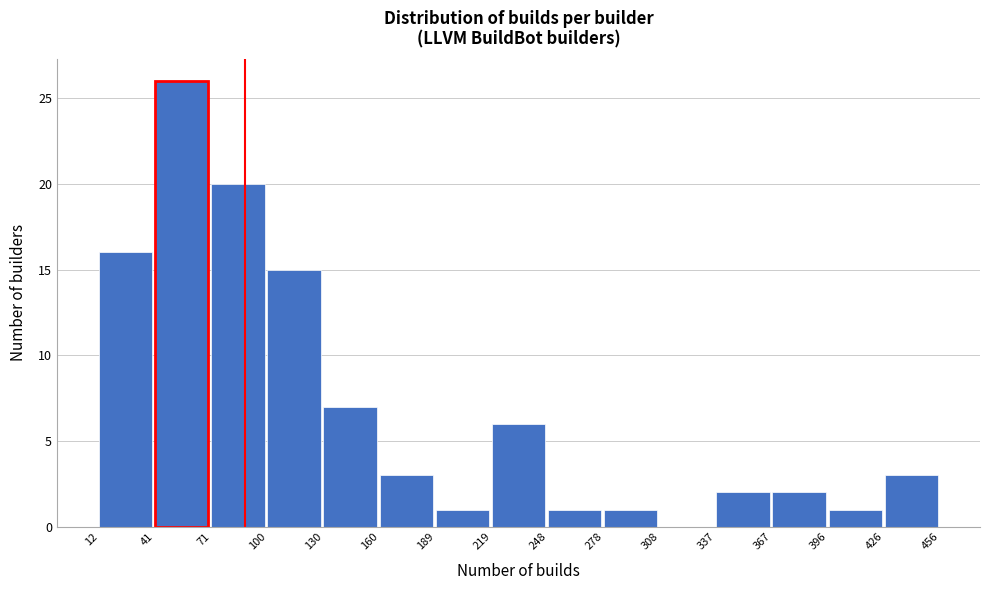

Over which range of the x-axis is the bar tallest?

41 to 71